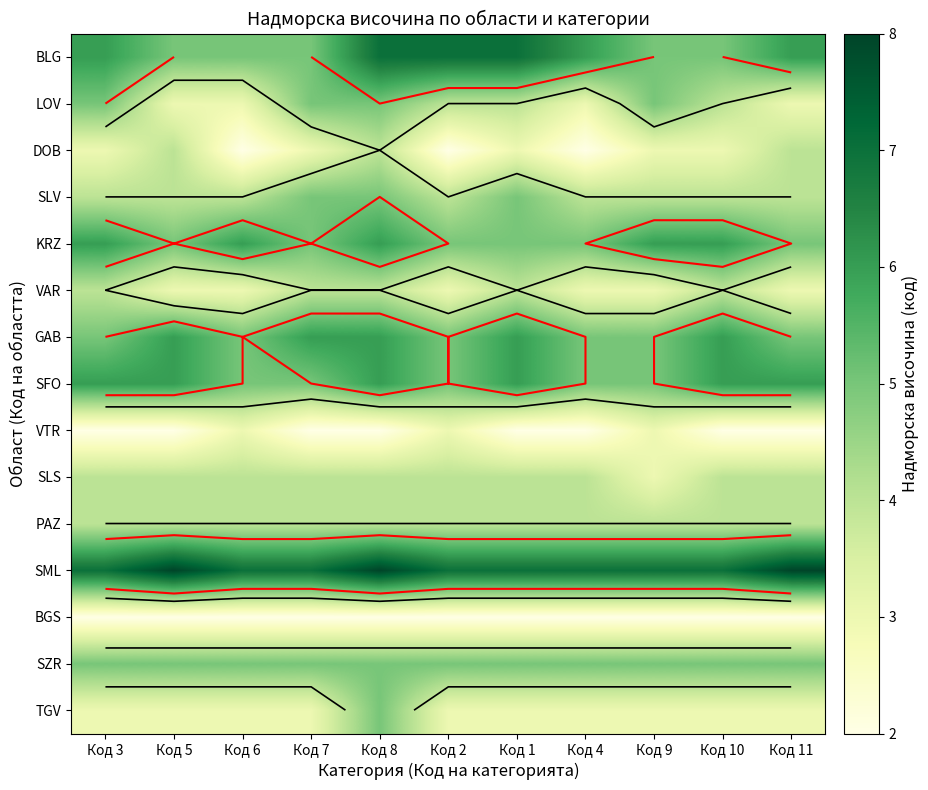

True or false: VTR has a value of 2 at Код 8.

True